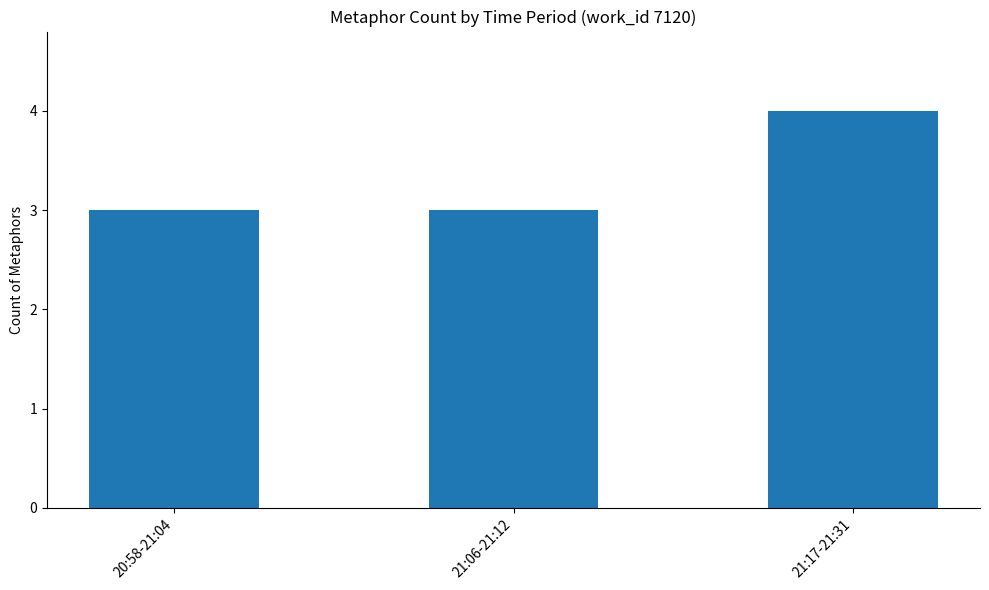

Is it true that the value at 20:58-21:04 is 5?

False